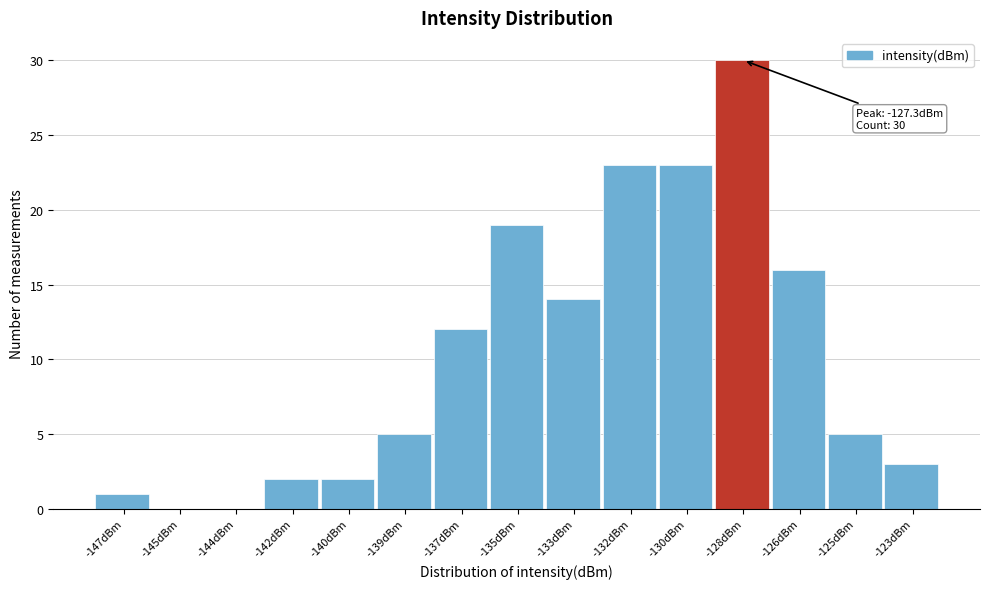

Reading right to left, what are all the values shown in this chart?

-123dBm=3	-125dBm=5	-126dBm=16	-128dBm=30	-130dBm=23	-132dBm=23	-133dBm=14	-135dBm=19	-137dBm=12	-139dBm=5	-140dBm=2	-142dBm=2	-144dBm=0	-145dBm=0	-147dBm=1